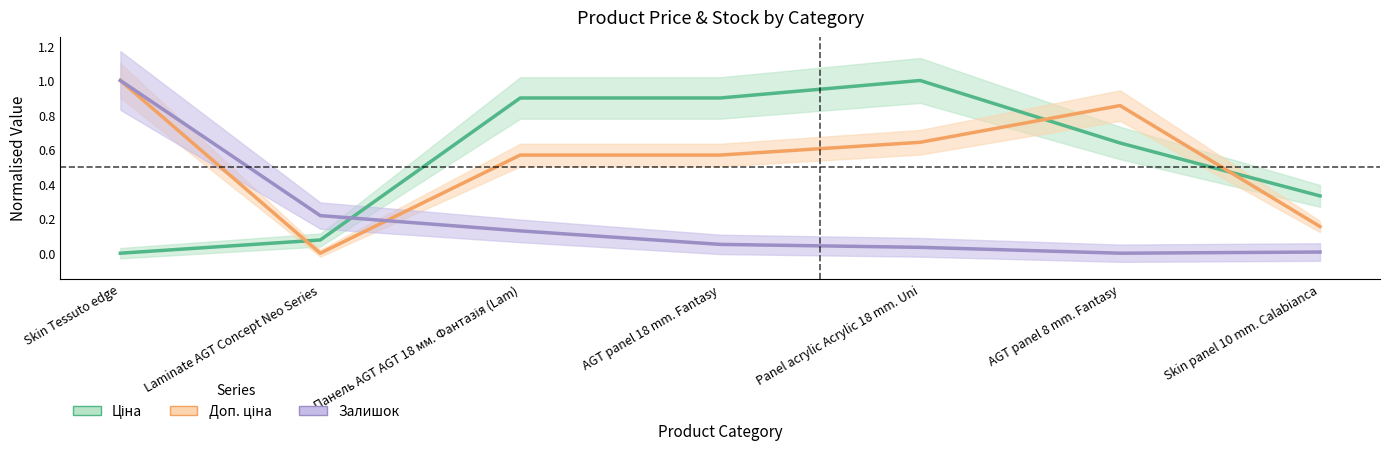

Does the chart have visible grid lines?

No